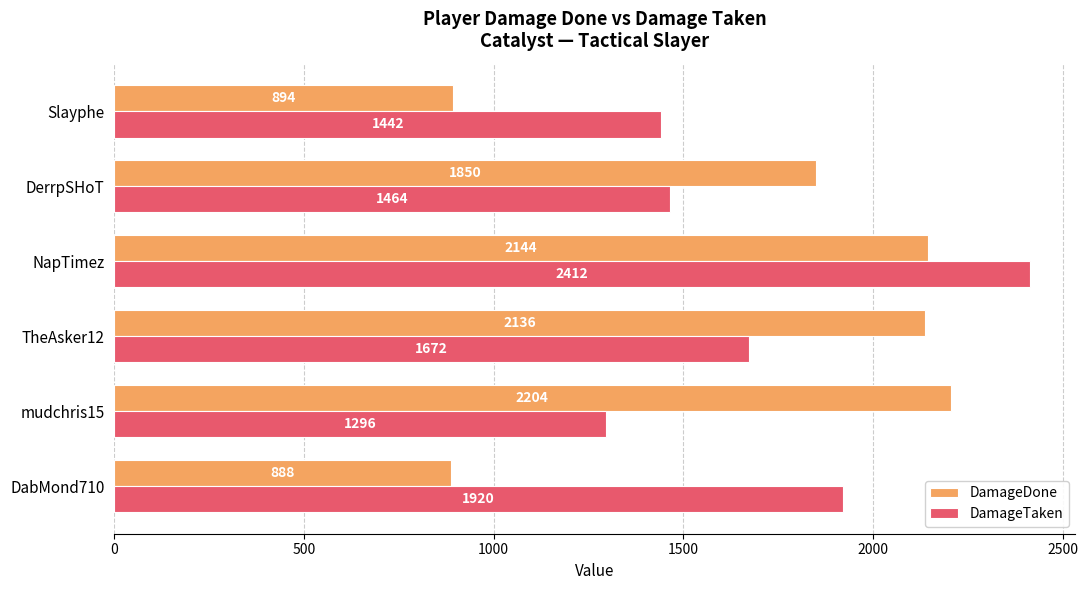

Which series has the widest spread of values?

DamageDone